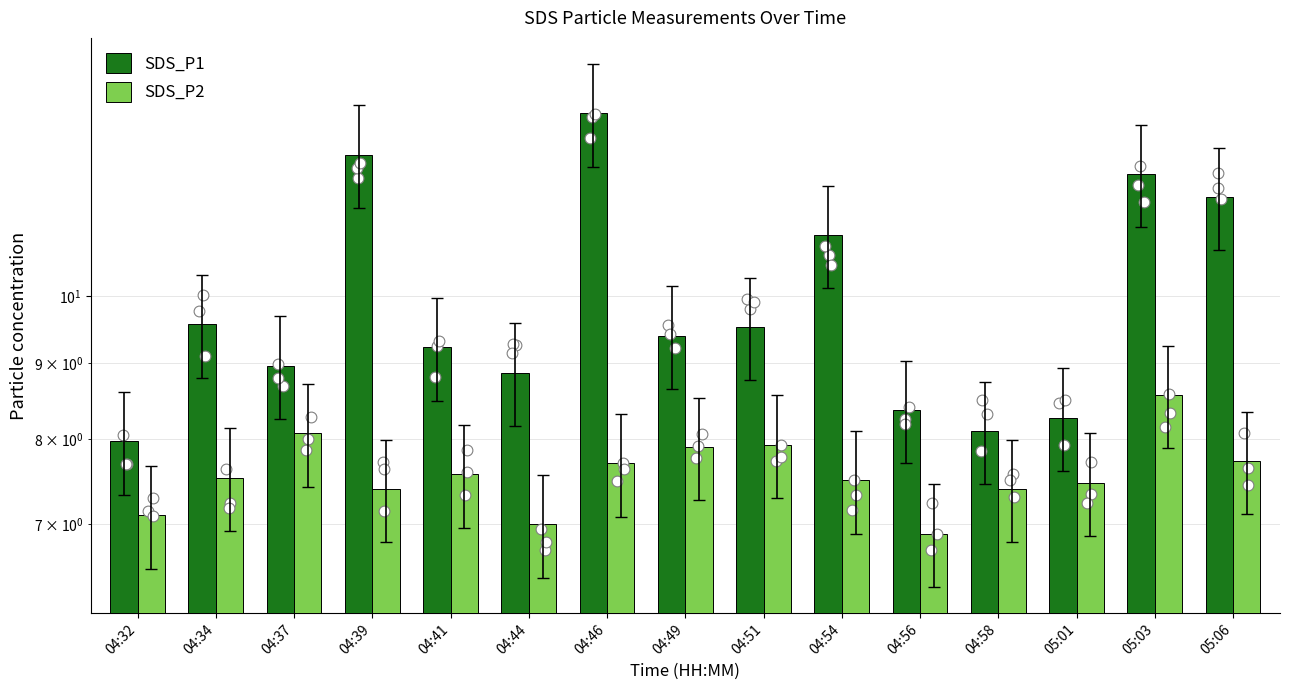

At which category is the sum across all series the highest?

04:46